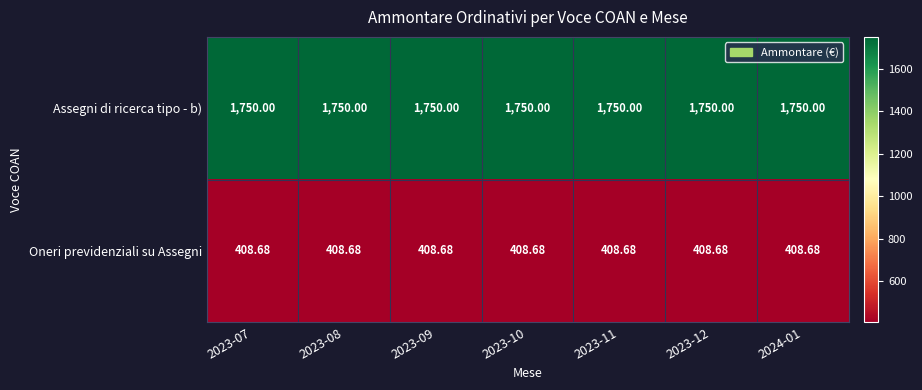

What is the total value across all series at 2023-11?

2158.7